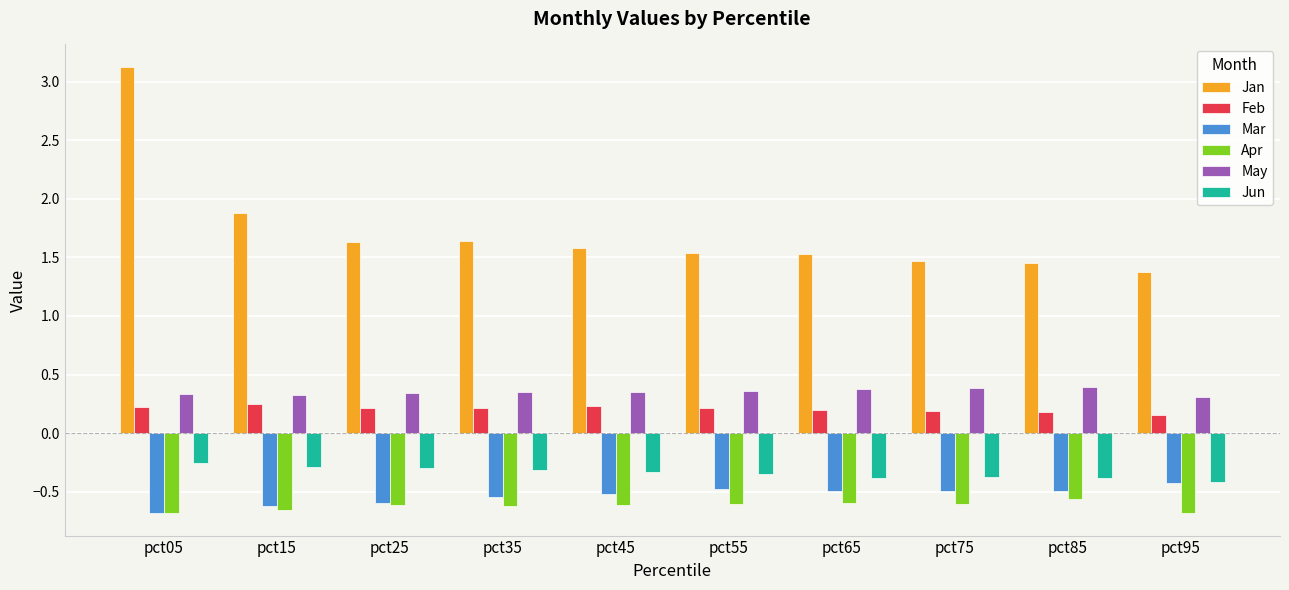

At how many categories does at least one series exceed 0?

10